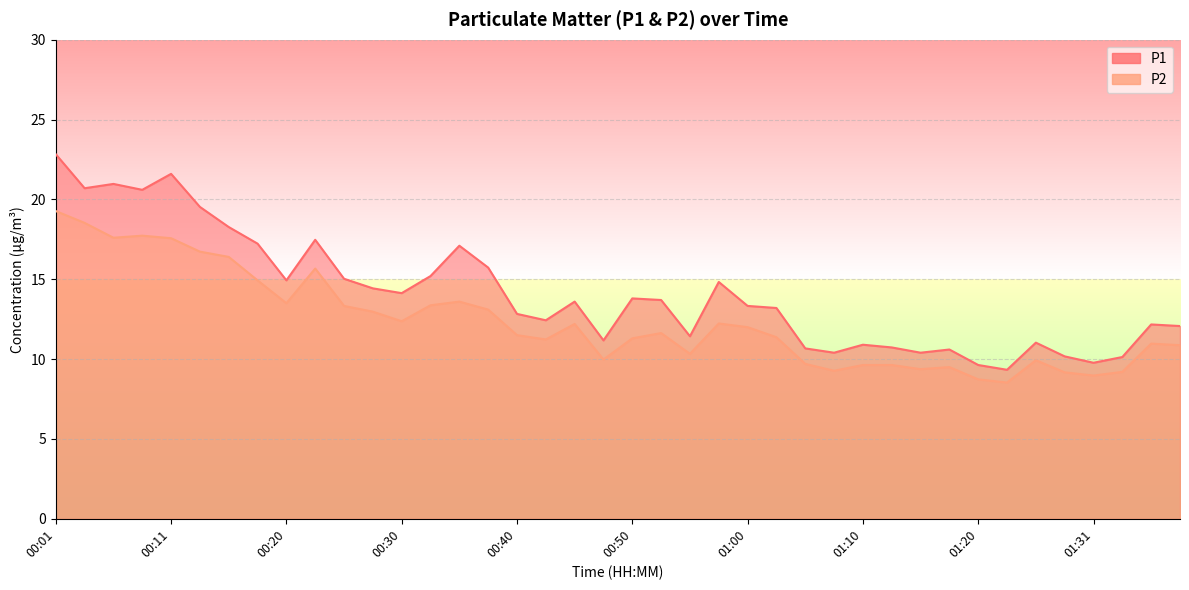

Reading left to right, list all the values displayed in this chart.

P1: 22.8	20.7	21.0	20.6	21.6	19.5	18.3	17.2	14.9	17.5	15.0	14.4	14.1	15.2	17.1	15.7	12.8	12.4	13.6	11.2	13.8	13.7	11.4	14.8	13.3	13.2	10.7	10.4	10.9	10.7	10.4	10.6	9.6	9.3	11.0	10.2	9.8	10.1	12.2	12.1
P2: 19.3	18.5	17.6	17.7	17.6	16.7	16.4	14.9	13.5	15.7	13.3	13.0	12.4	13.4	13.6	13.1	11.5	11.2	12.2	10.0	11.3	11.6	10.3	12.2	12.0	11.4	9.7	9.3	9.6	9.6	9.4	9.5	8.7	8.5	9.9	9.2	9.0	9.2	11.0	10.9